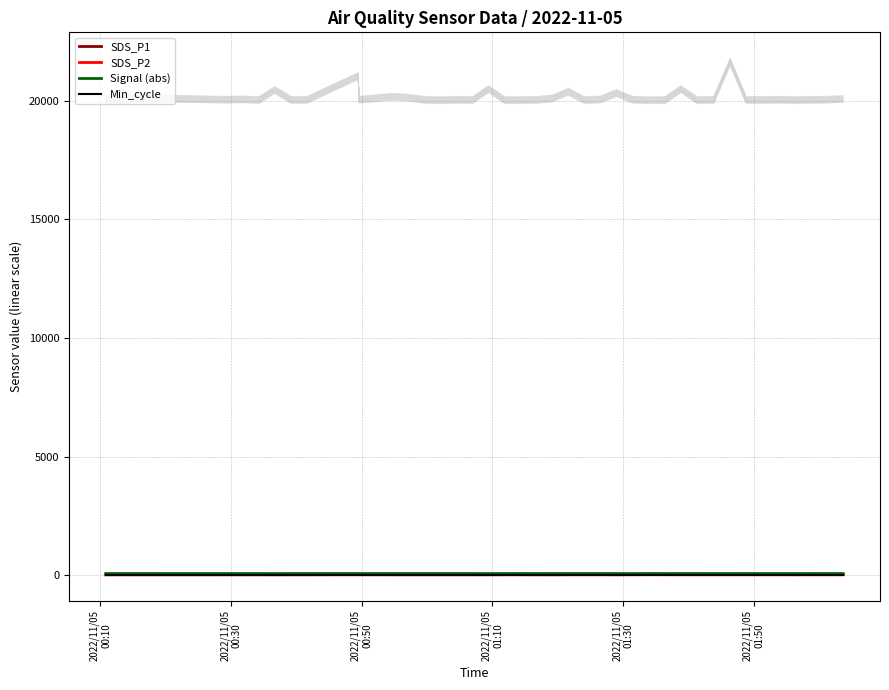

How many interior local peaks does the Signal (abs) series have?

1